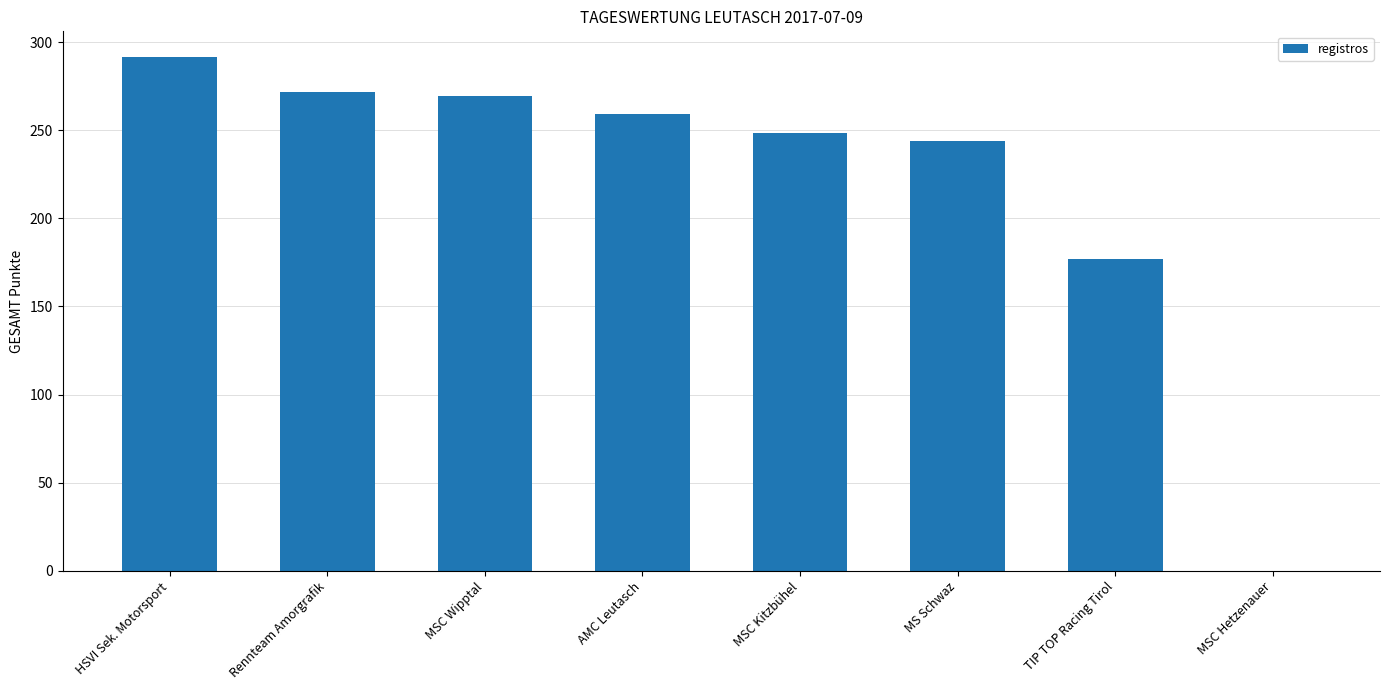

What is the greatest value displayed?

291.5